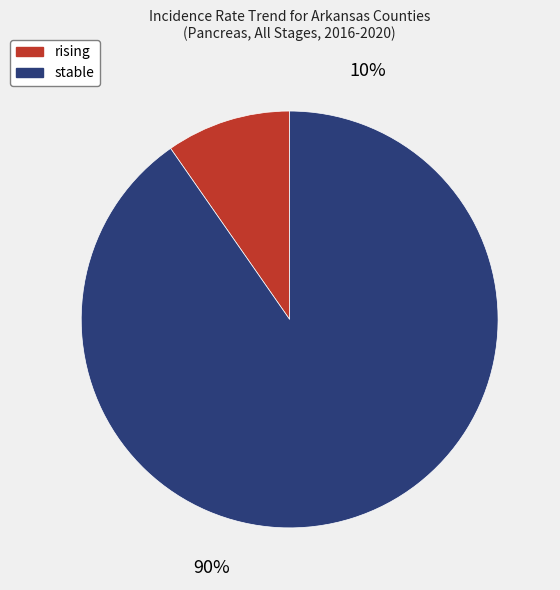

Does any single category account for the majority?

Yes